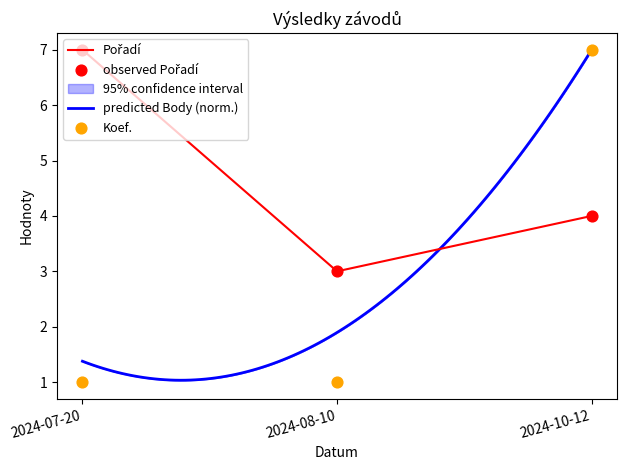

At how many categories does at least one series exceed 1?

3